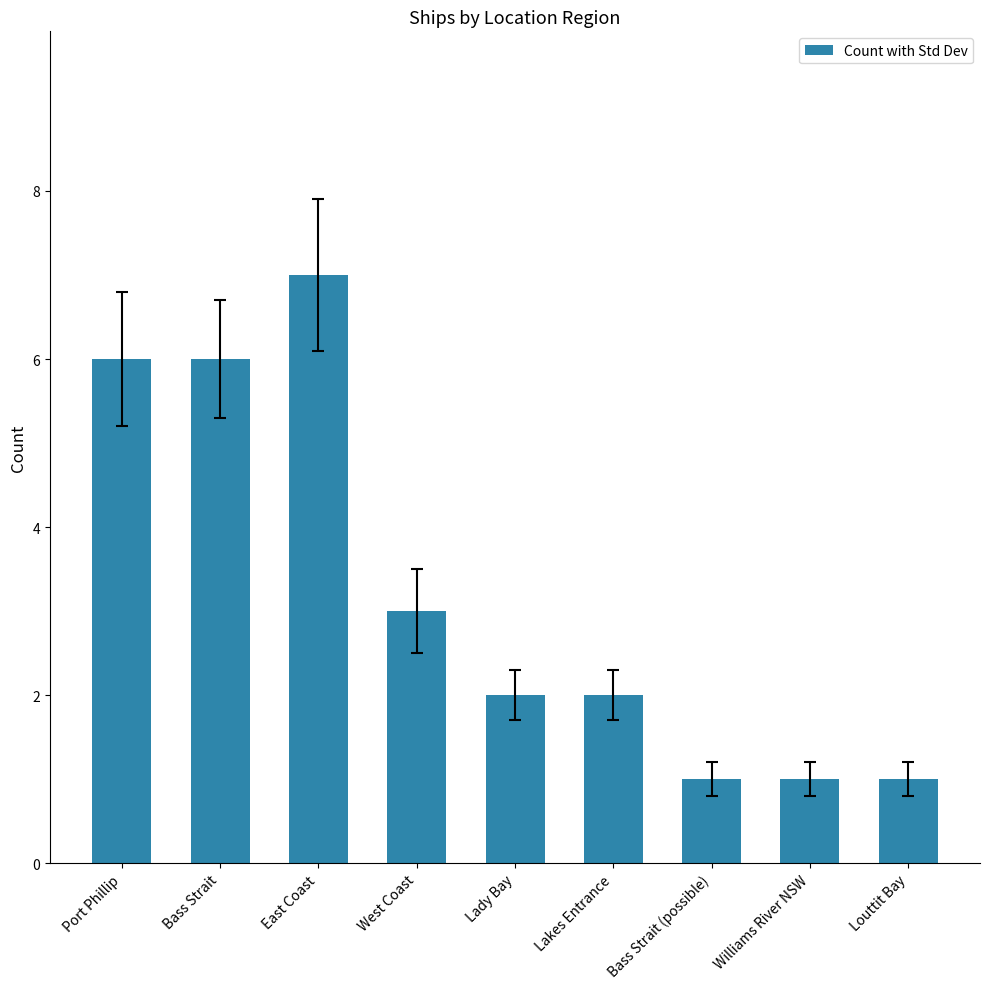

What is the change in value from Bass Strait to Bass Strait (possible)?

-5